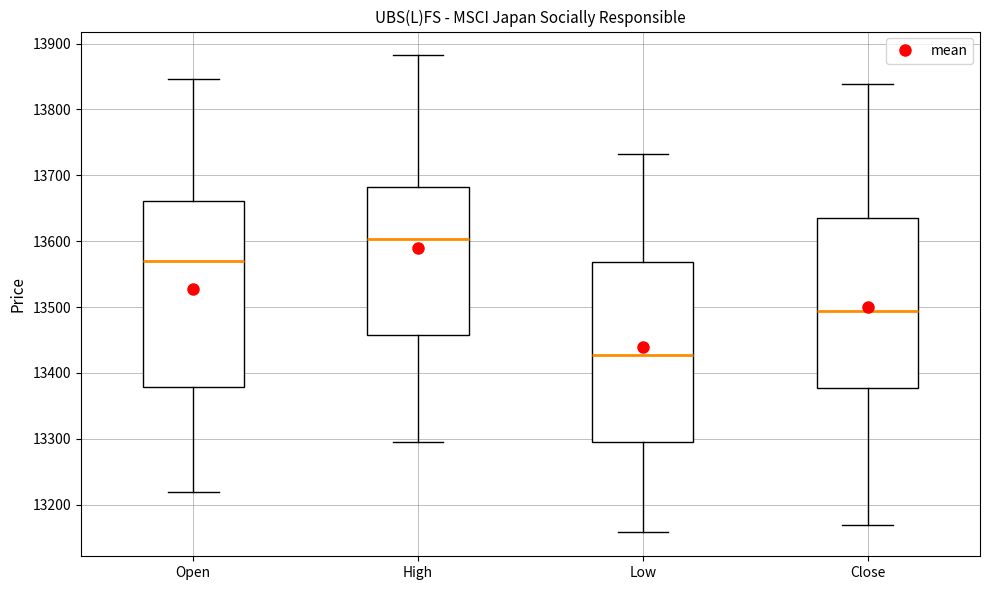

Which box has the highest median line?

High